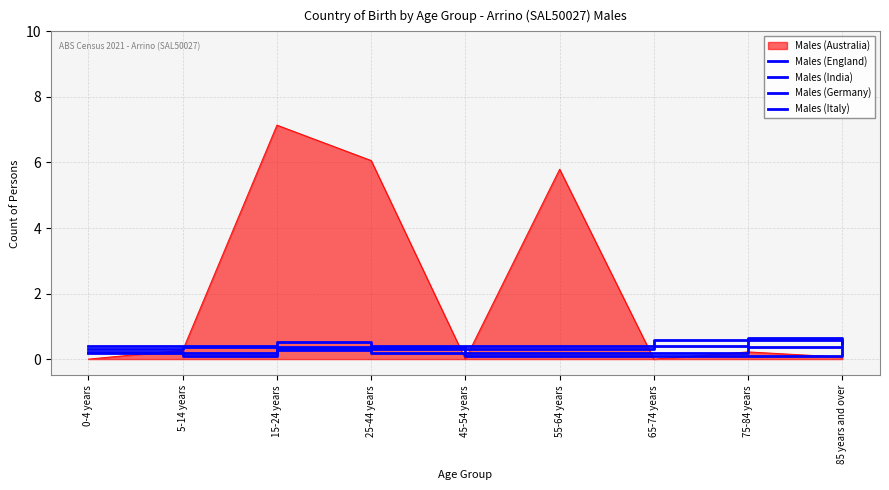

Is the value of Males (India) at 15-24 years greater than the value of Males (England) at 65-74 years?

Yes